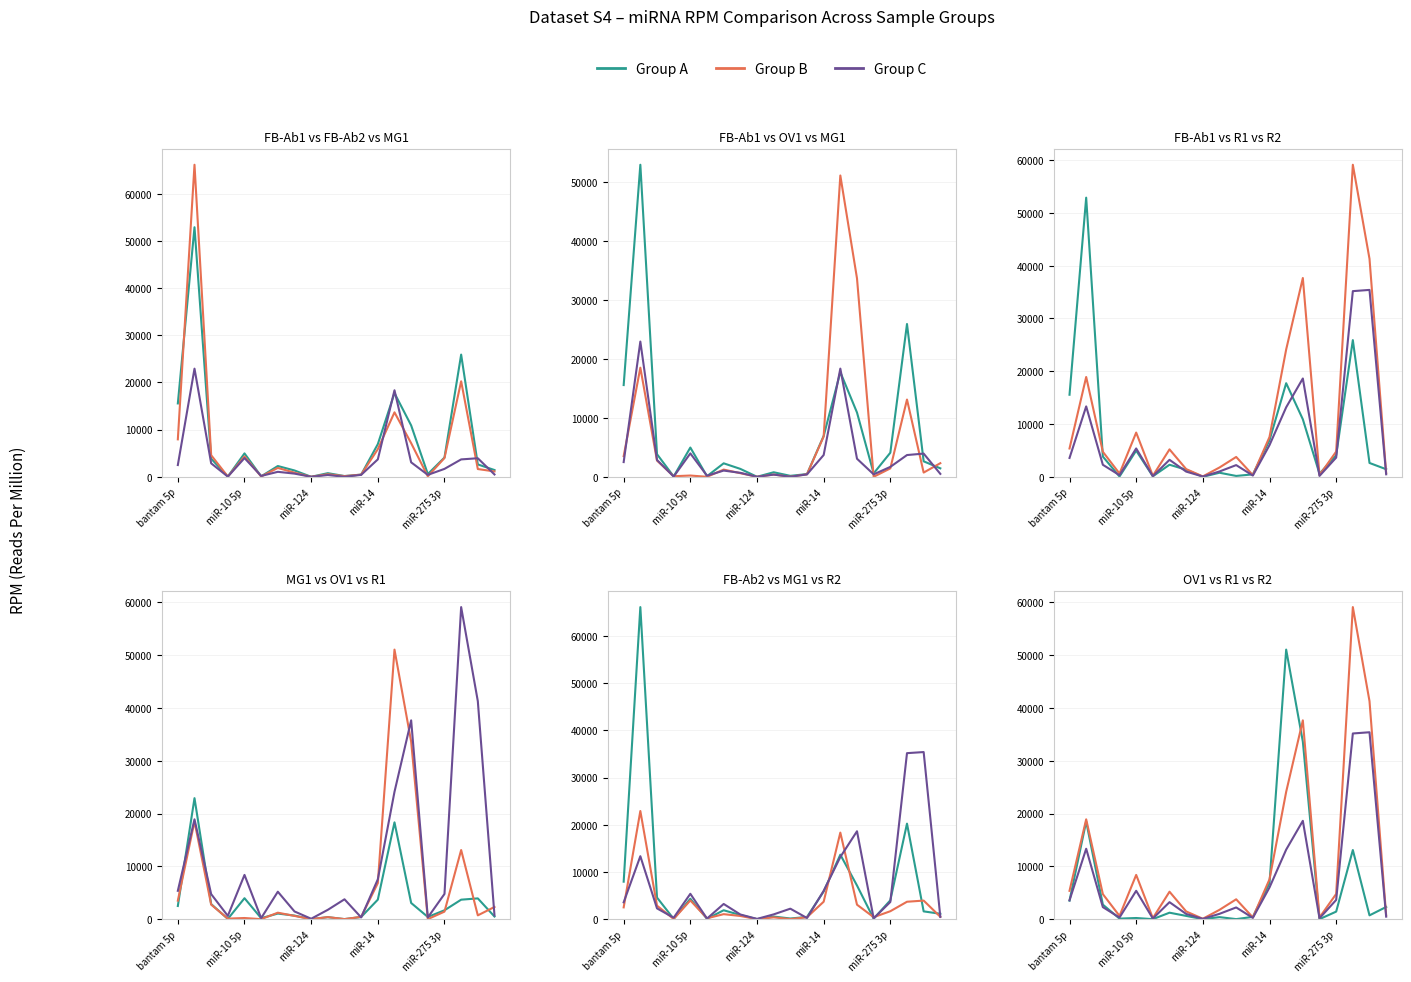

What is the difference between the FB-Ab1 values at 18 and 16?

1459.2